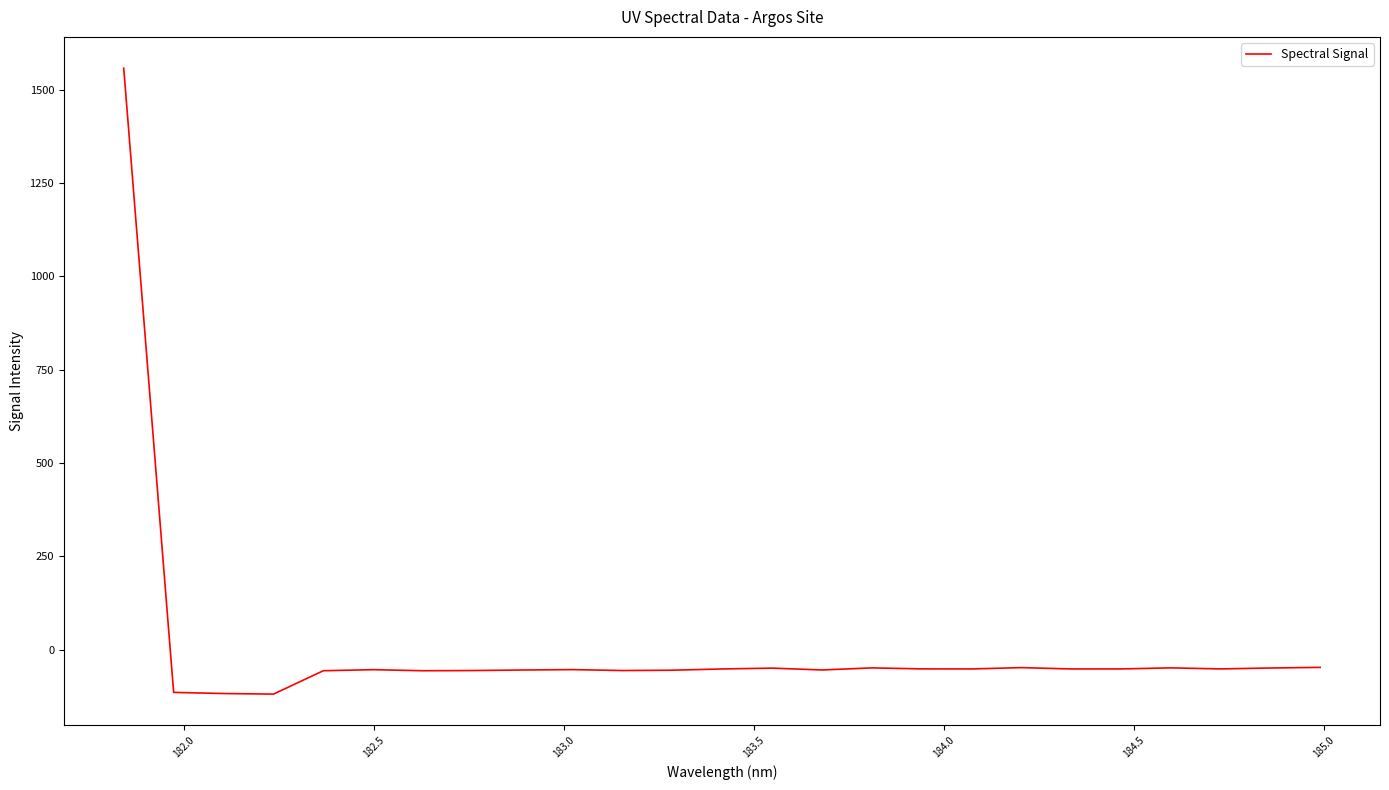

What is the difference between the maximum and minimum values?

1676.9